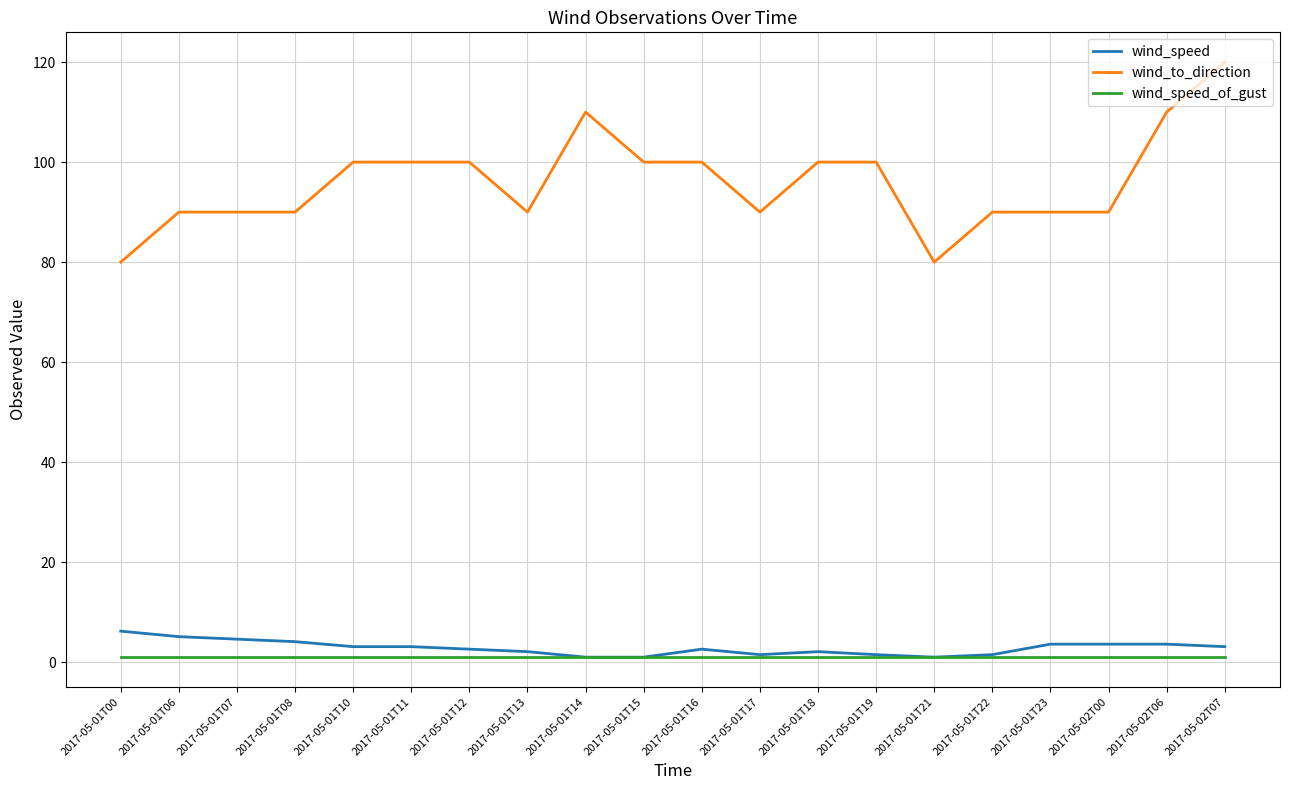

At how many categories does at least one series exceed 14?

20